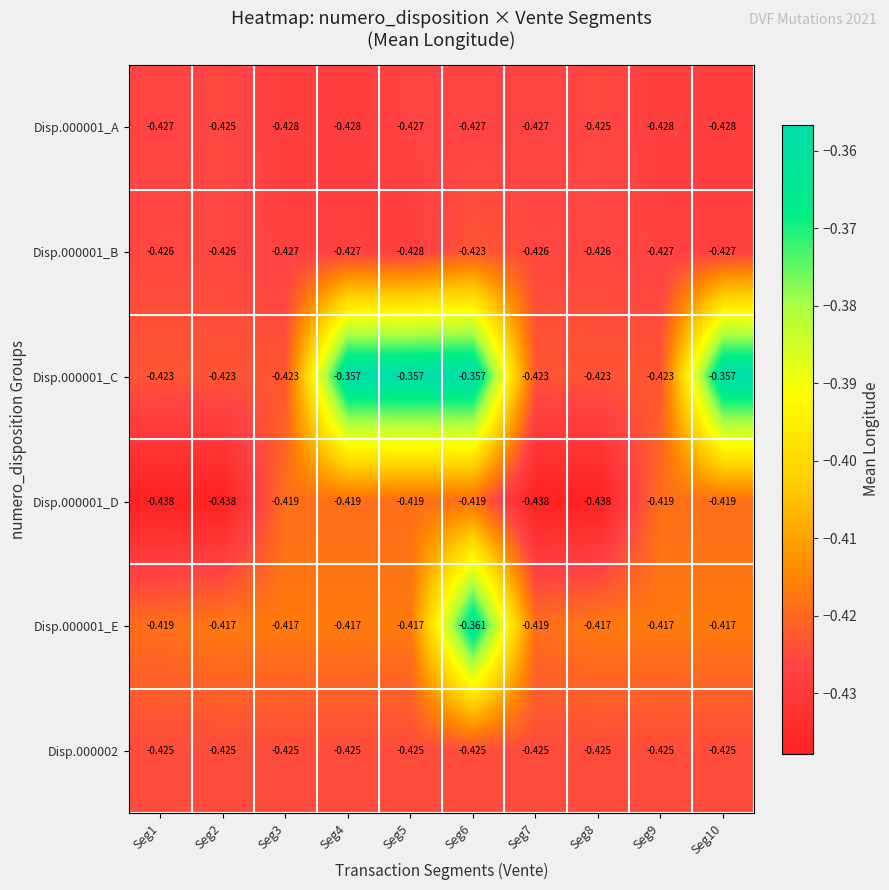

Is the value of Disp.000001_E at Seg2 greater than the value of Disp.000001_D at Seg5?

Yes